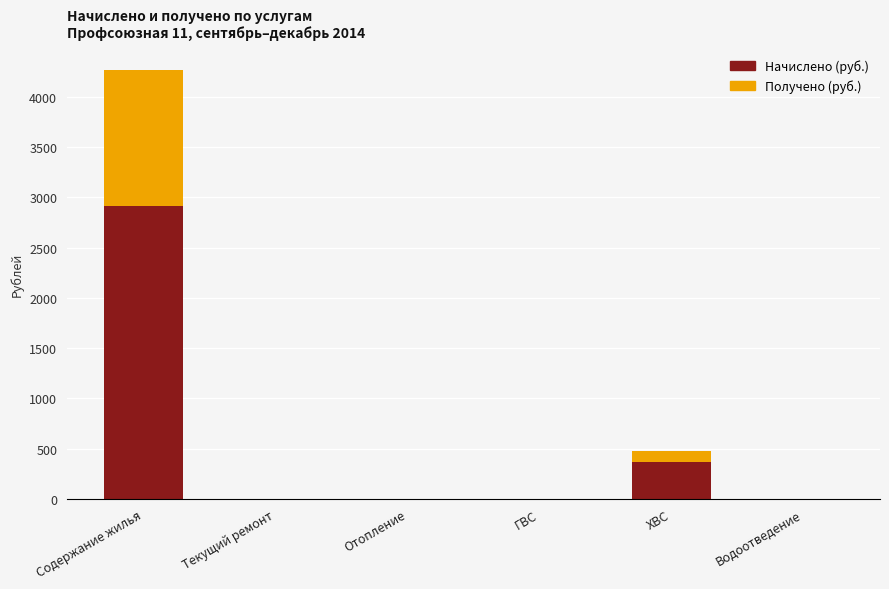

Reading left to right, what are the values for Начислено (руб.)?

Содержание жилья=2916.0	Текущий ремонт=0.0	Отопление=0.0	ГВС=0.0	ХВС=361.5	Водоотведение=0.0